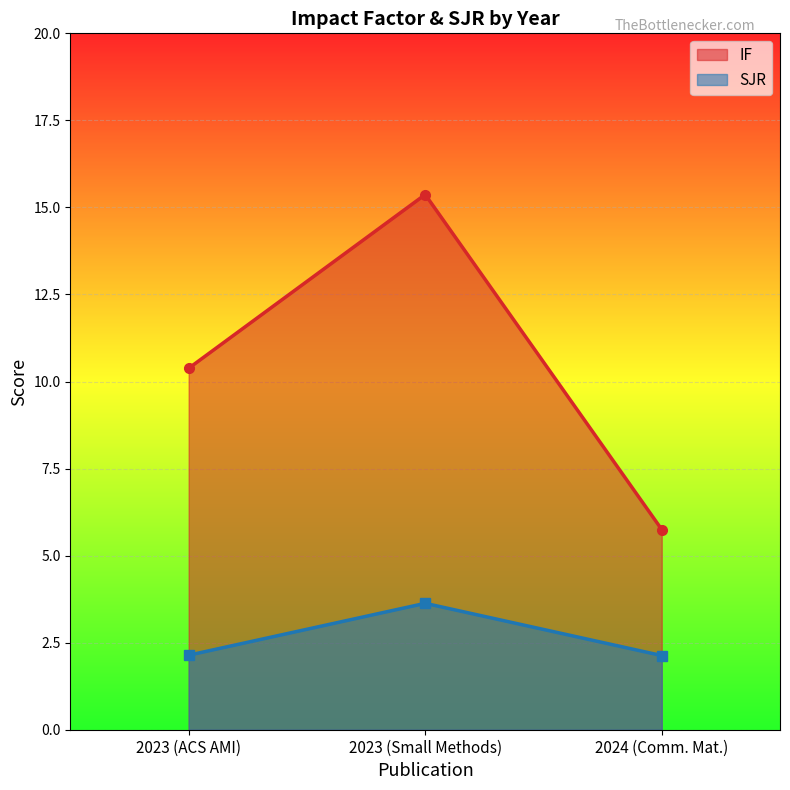

At how many categories does at least one series exceed 11?

1